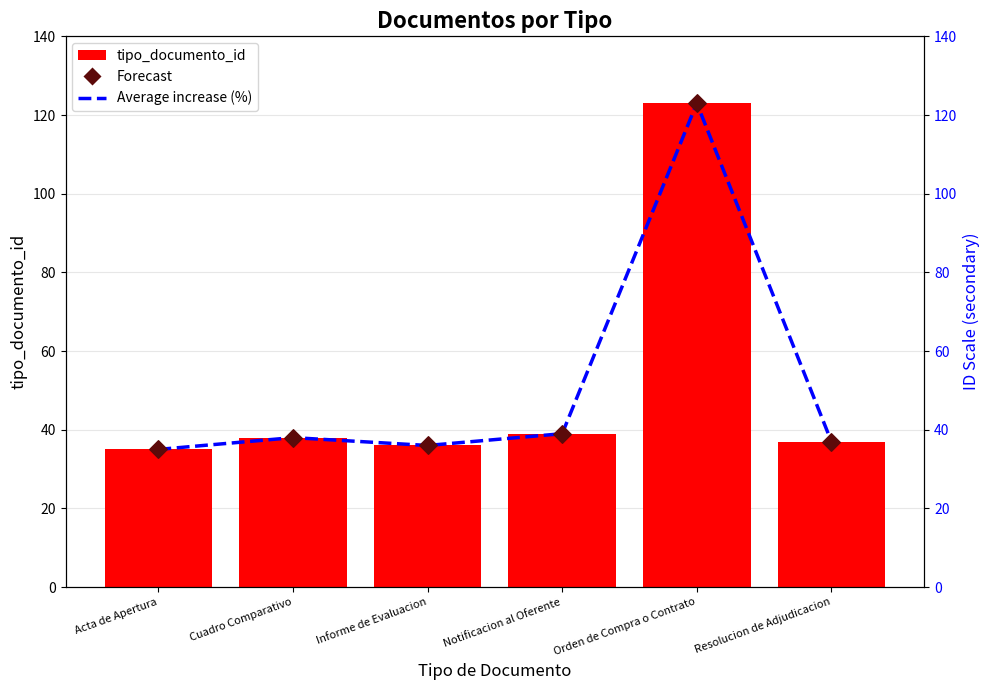

At which category is the sum across all series the highest?

Orden de Compra o Contrato